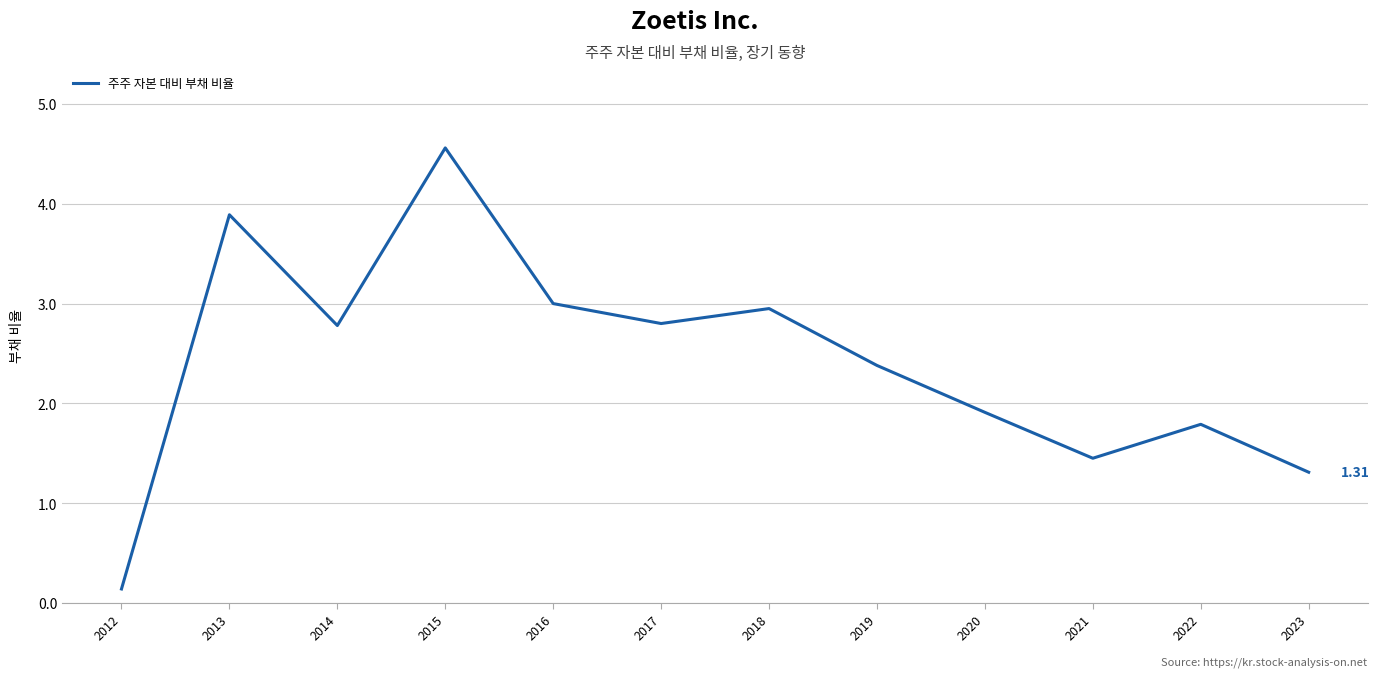

What is the difference between the maximum and minimum values?

4.4